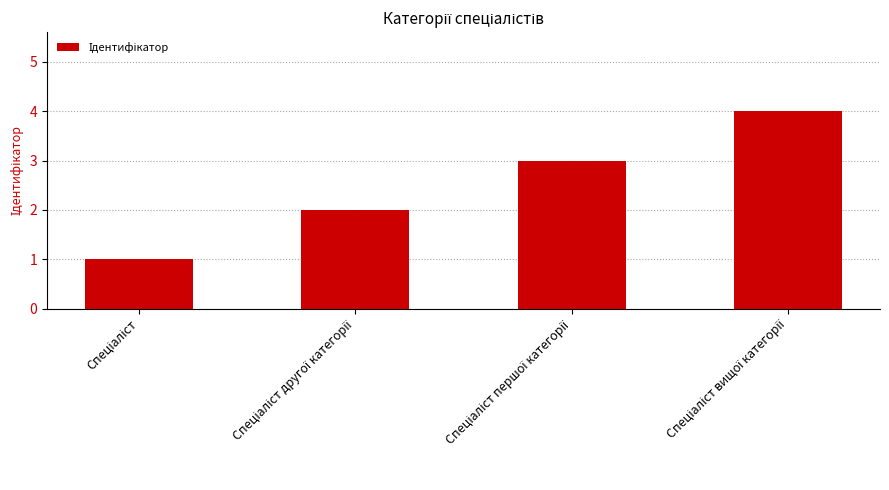

What is the greatest value displayed?

4